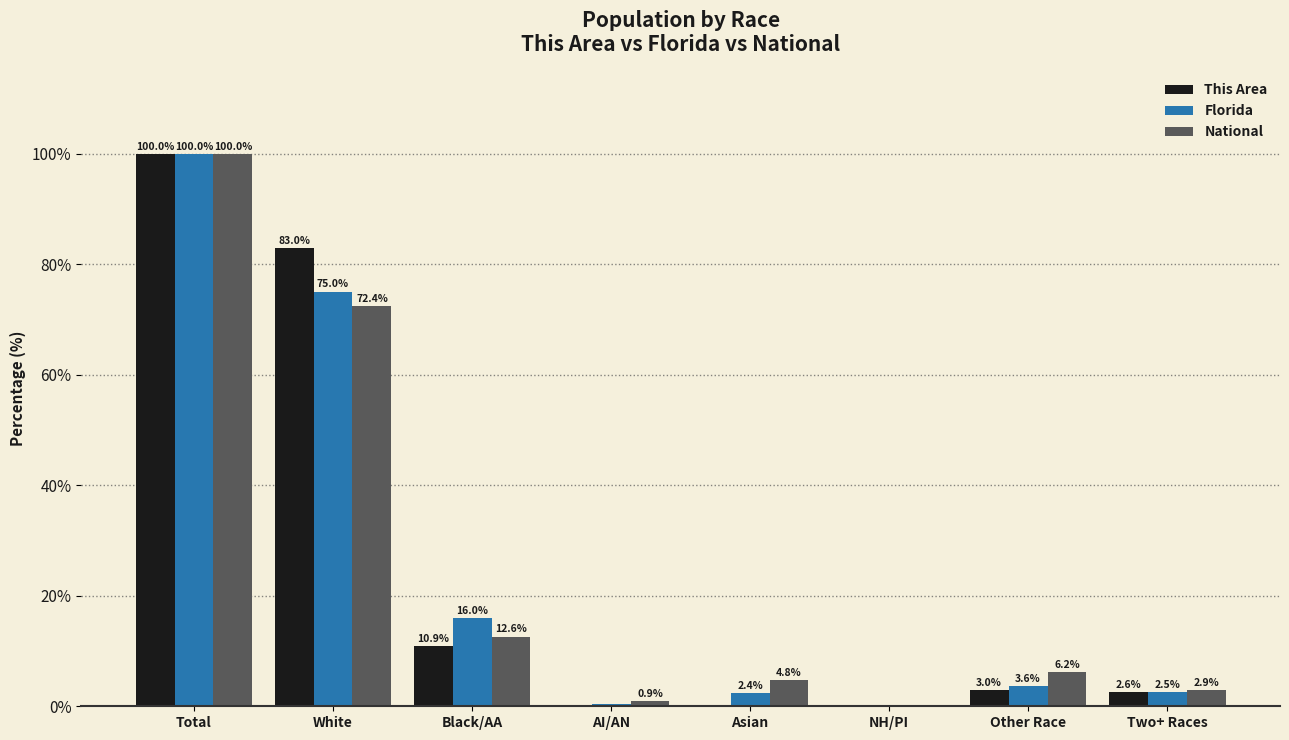

Where is Florida nearest to the value 50?

White